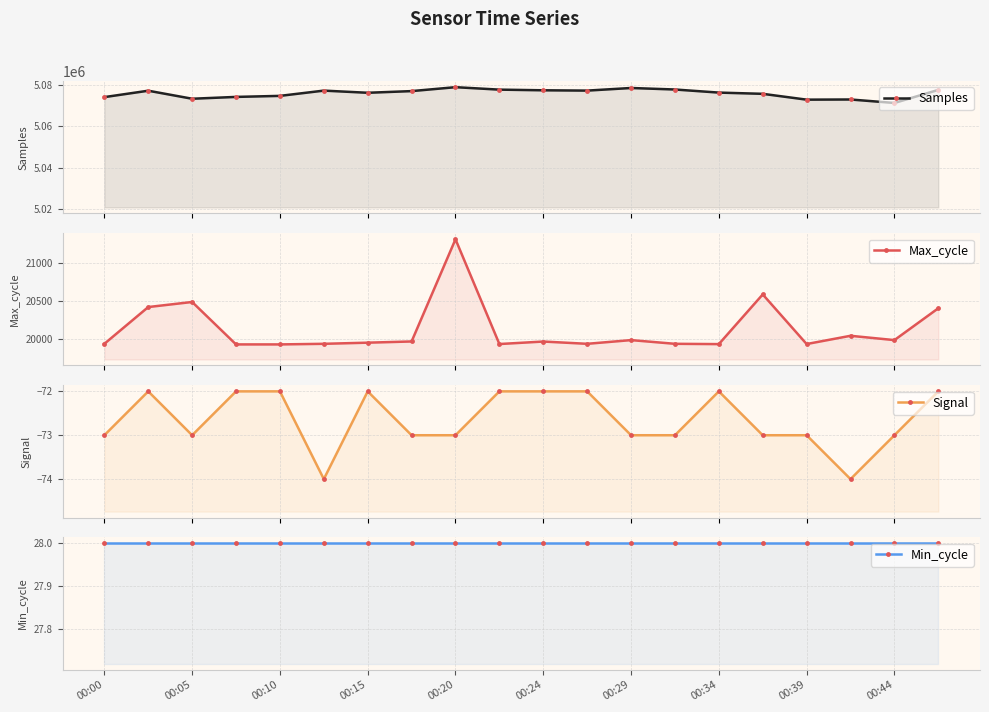

Does the chart have visible grid lines?

Yes